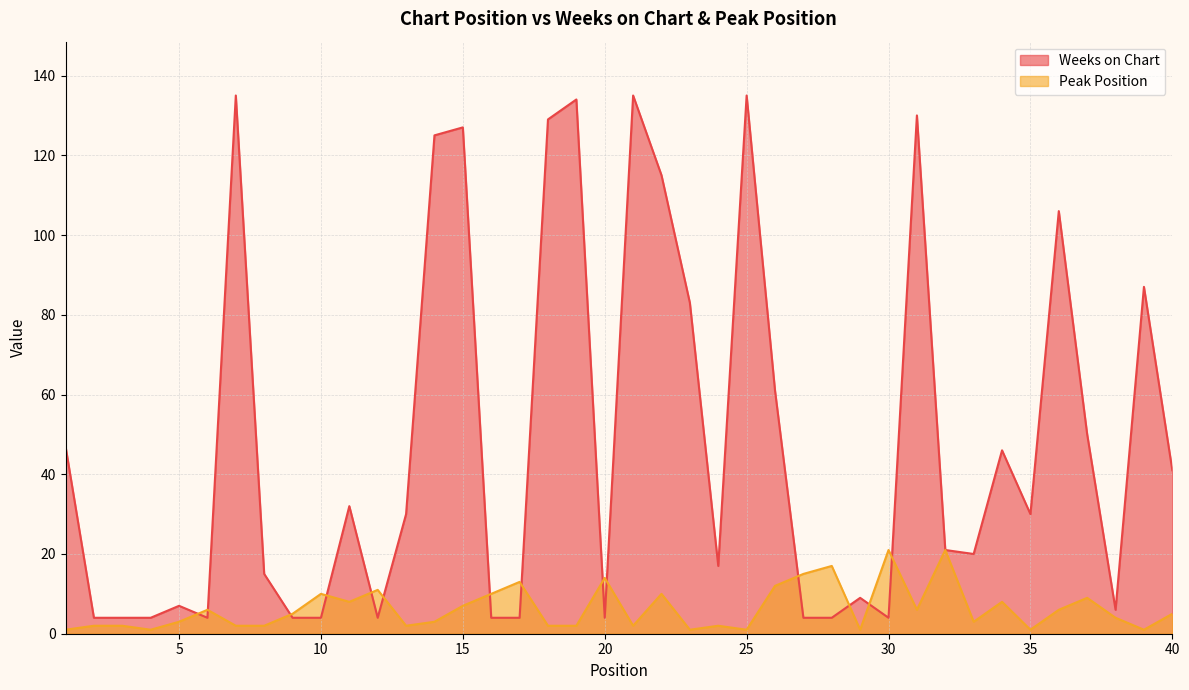

At how many categories does at least one series exceed 52?

13